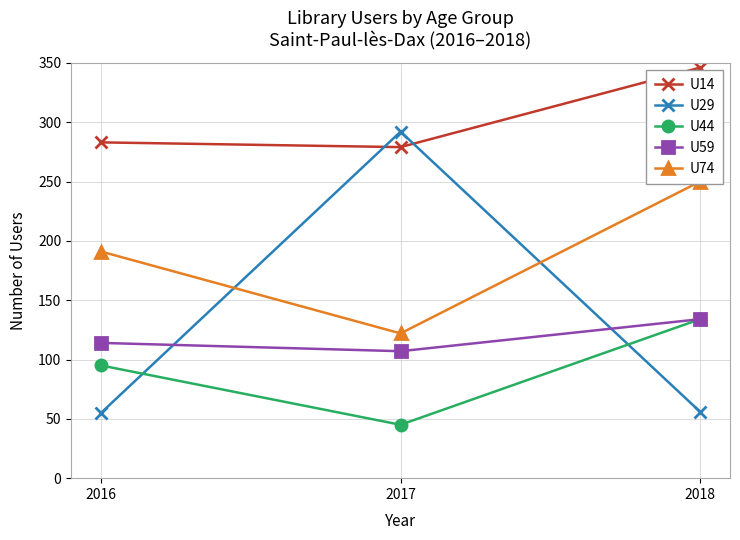

What is the spread (max minus min) of values at 2018?

290